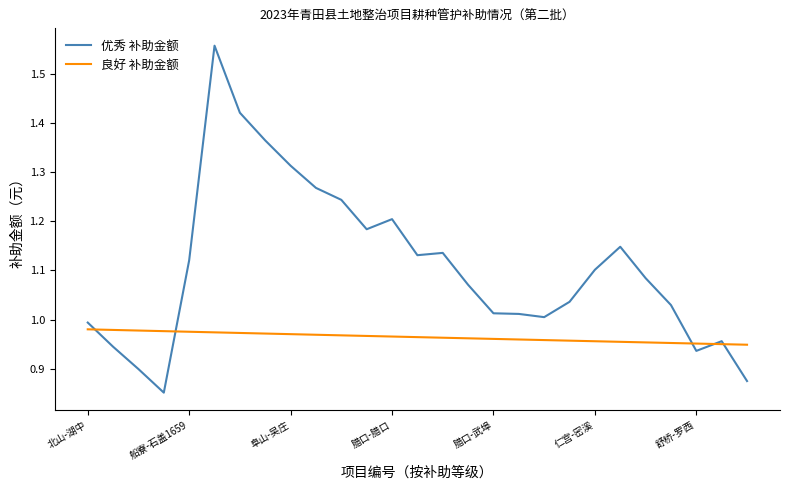

Which series has the largest range (max minus min)?

优秀 补助金额